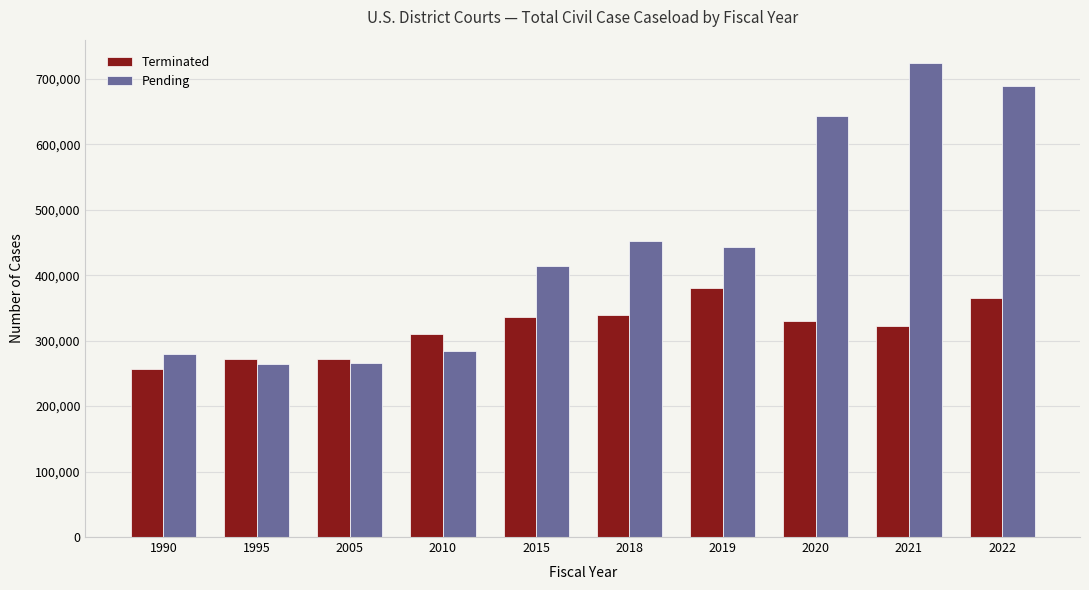

What is the lowest value of the Pending series?

264597